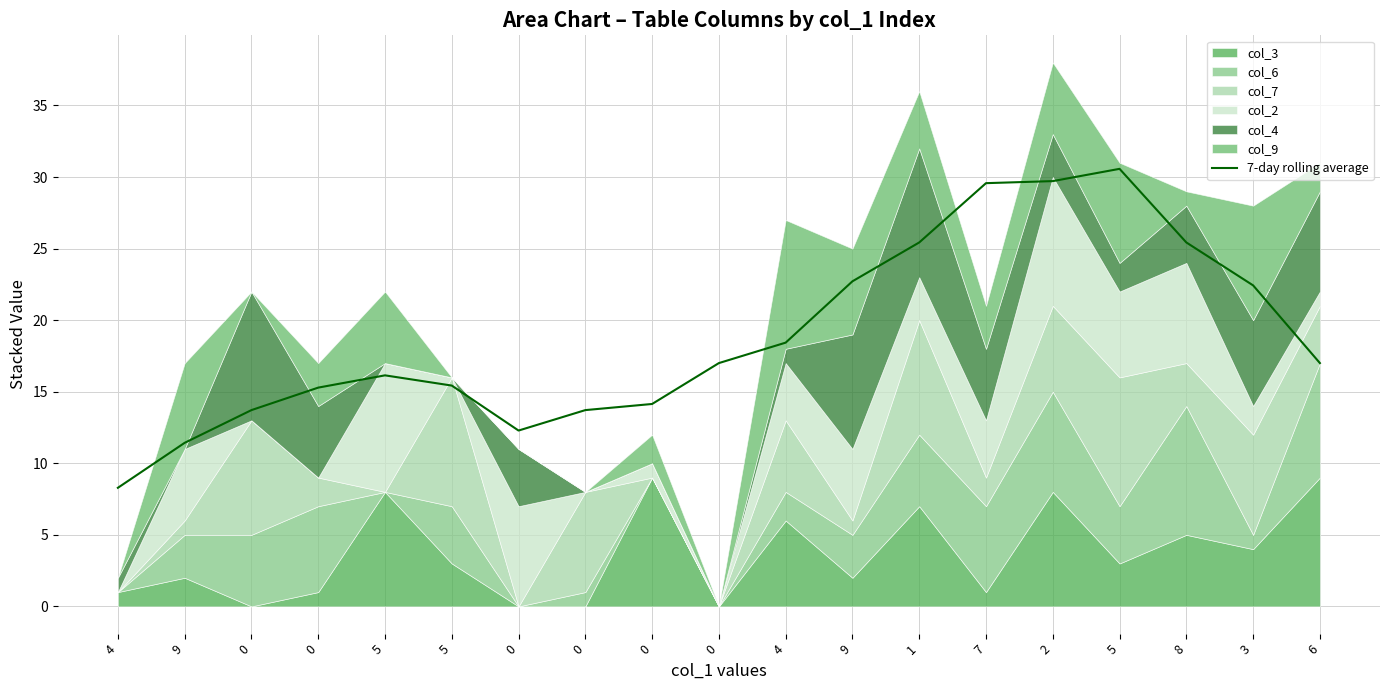

At which category does the chart reach its peak across all series?

5